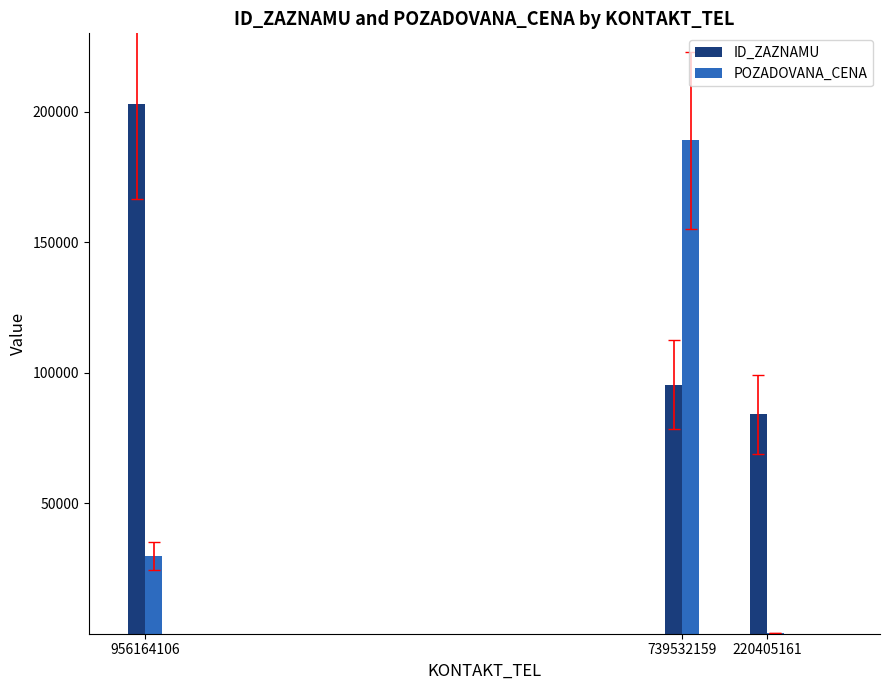

Reading left to right, extract all data points from this chart.

ID_ZAZNAMU: 203117	95436	84149
POZADOVANA_CENA: 29730	188970	240